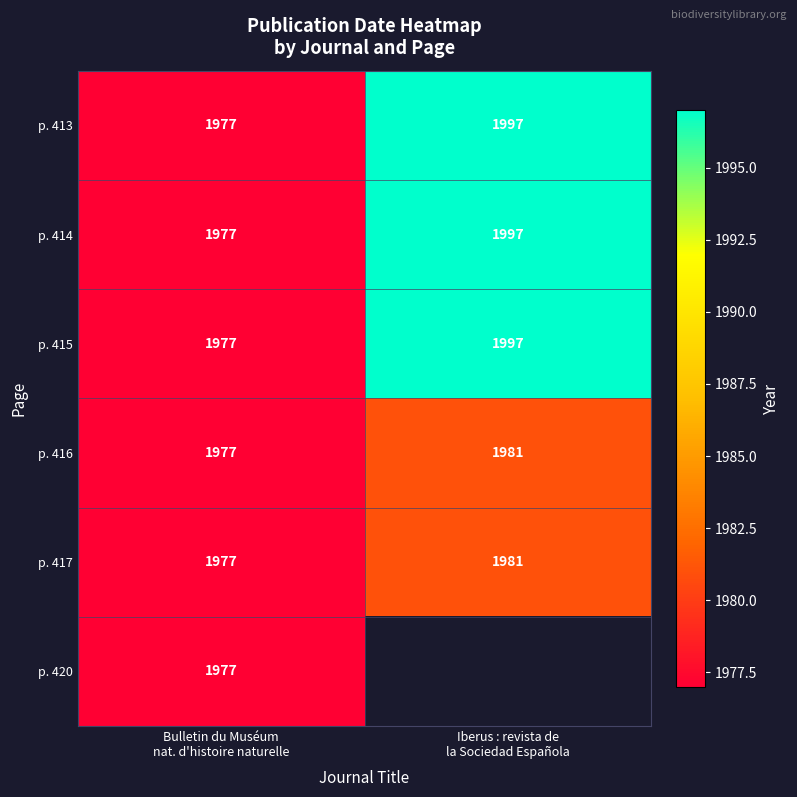

What is the maximum value for p. 414?

1997